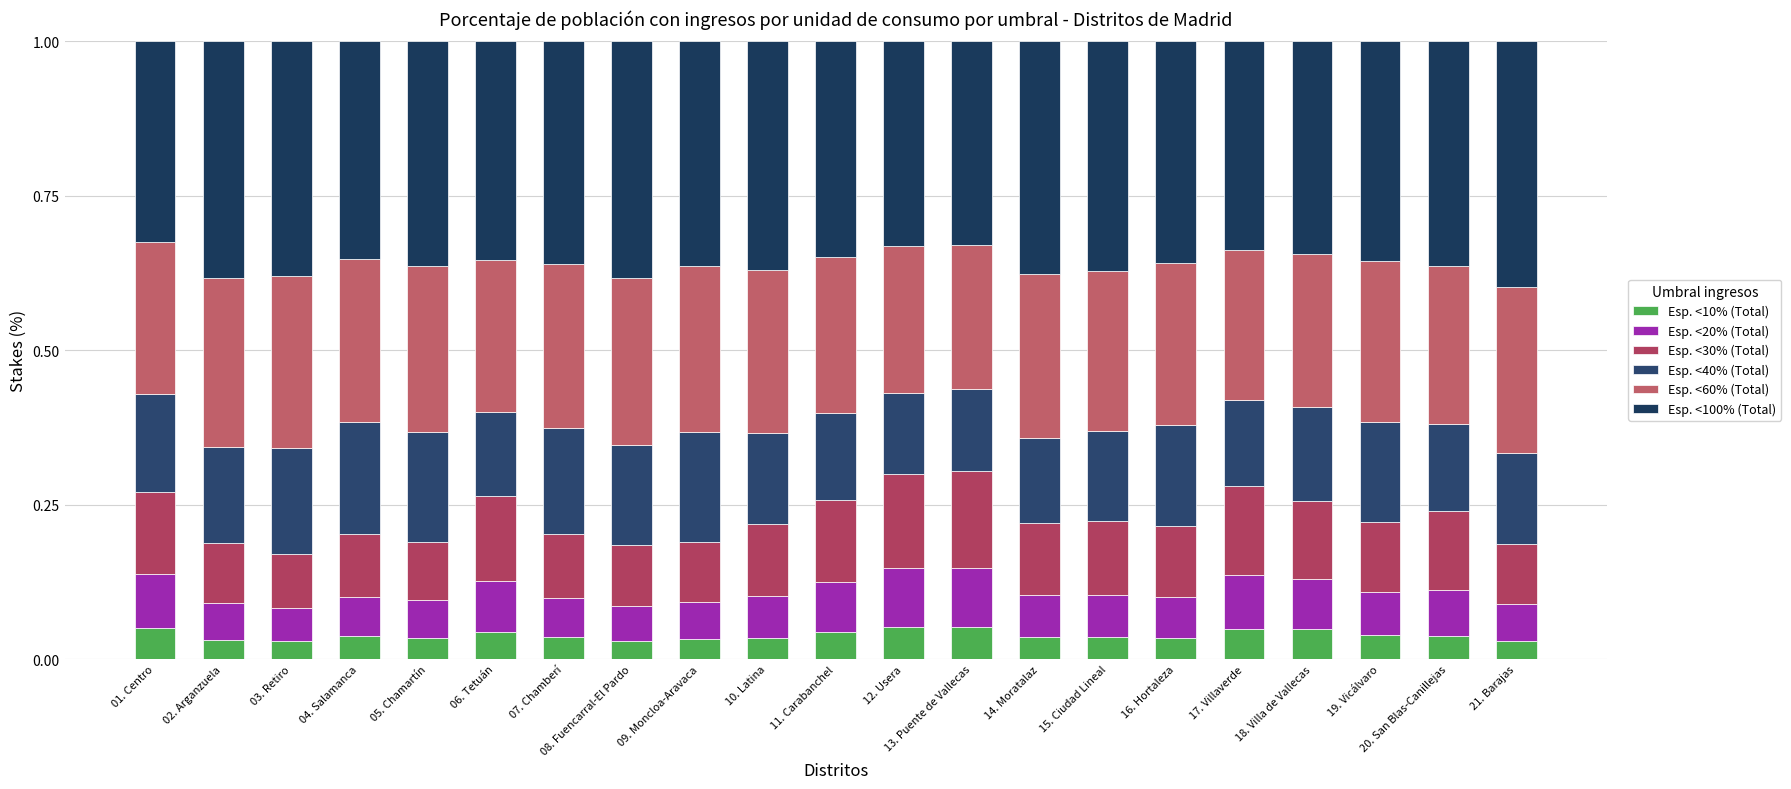

What are all the series names shown in the legend?

Esp. <10% (Total), Esp. <20% (Total), Esp. <30% (Total), Esp. <40% (Total), Esp. <60% (Total), Esp. <100% (Total)